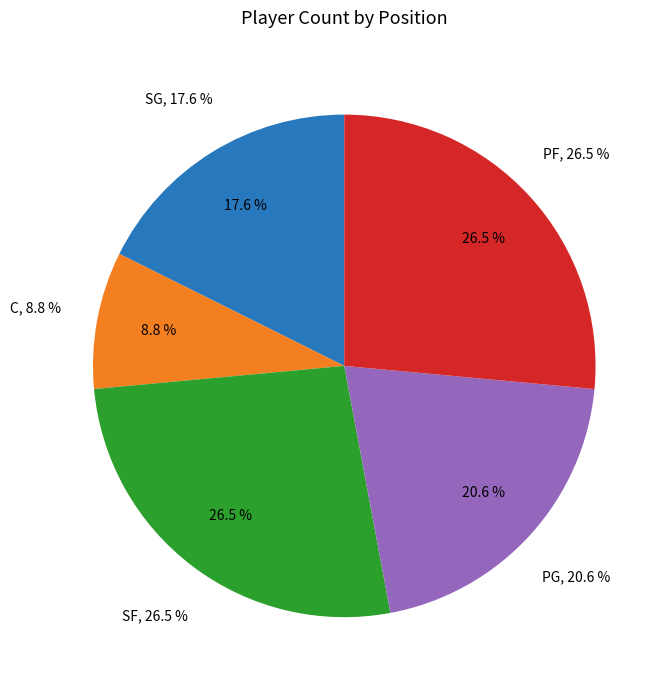

Which category has the smallest portion of the pie?

C